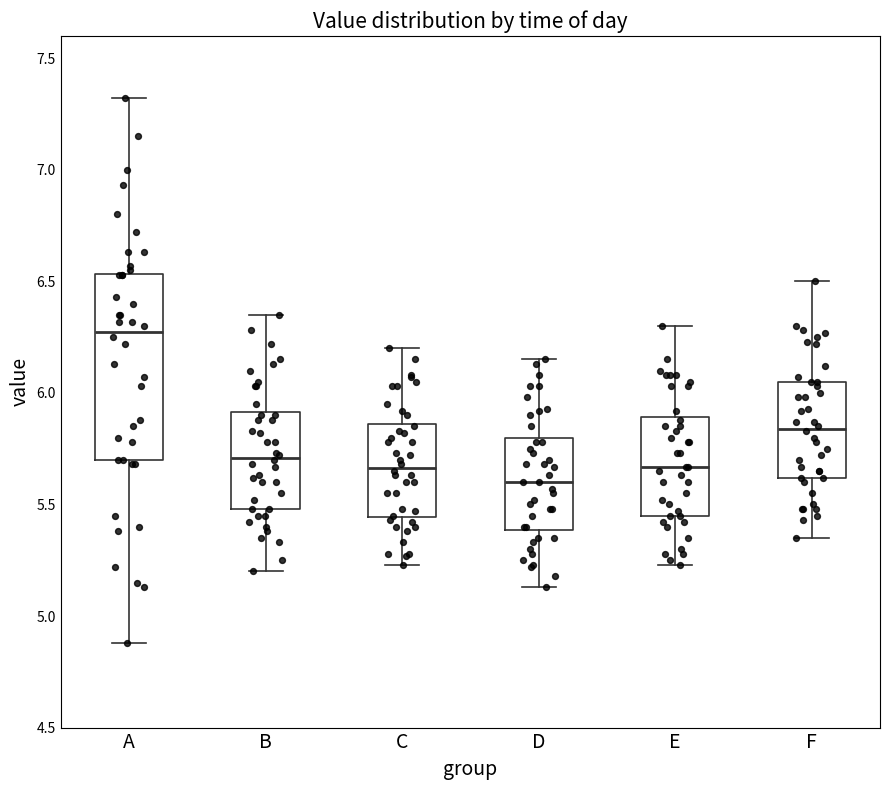

Reading left to right, transcribe this box plot: for each box, give where its median line is, the range the box spans, and where its two whiskers end, as read against the y-axis. The values are not printed on the chart, so give them approximately, as read against the axis.

A: median 6.30, box 5.70 to 6.55, whiskers 4.90 to 7.30
B: median 5.70, box 5.50 to 5.90, whiskers 5.20 to 6.35
C: median 5.65, box 5.45 to 5.85, whiskers 5.25 to 6.20
D: median 5.60, box 5.40 to 5.80, whiskers 5.15 to 6.15
E: median 5.65, box 5.45 to 5.90, whiskers 5.25 to 6.30
F: median 5.85, box 5.60 to 6.05, whiskers 5.35 to 6.50